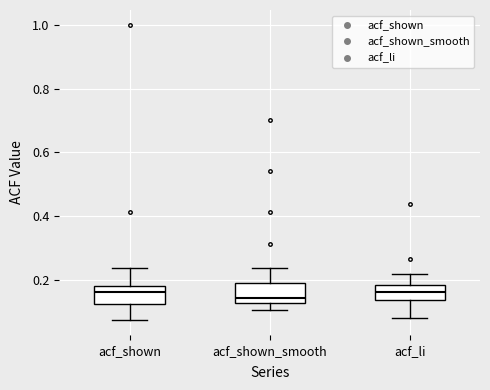

Reading left to right, read every box against the y-axis: the position of its median line, the range the box covers, and the ends of its whiskers. The values are not printed on the chart, so give them approximately, as read against the axis.

acf_shown: median 0.16, box 0.12 to 0.18, whiskers 0.08 to 0.24
acf_shown_smooth: median 0.14, box 0.12 to 0.20, whiskers 0.10 to 0.24
acf_li: median 0.16, box 0.14 to 0.18, whiskers 0.08 to 0.22